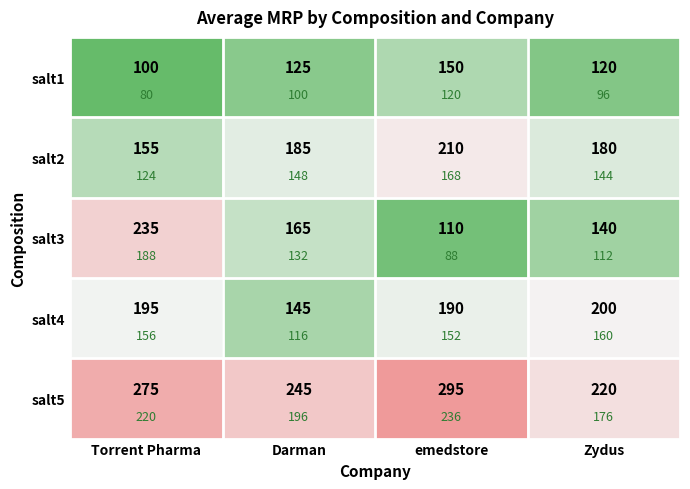

At which label is salt3 closest to 172?

Darman